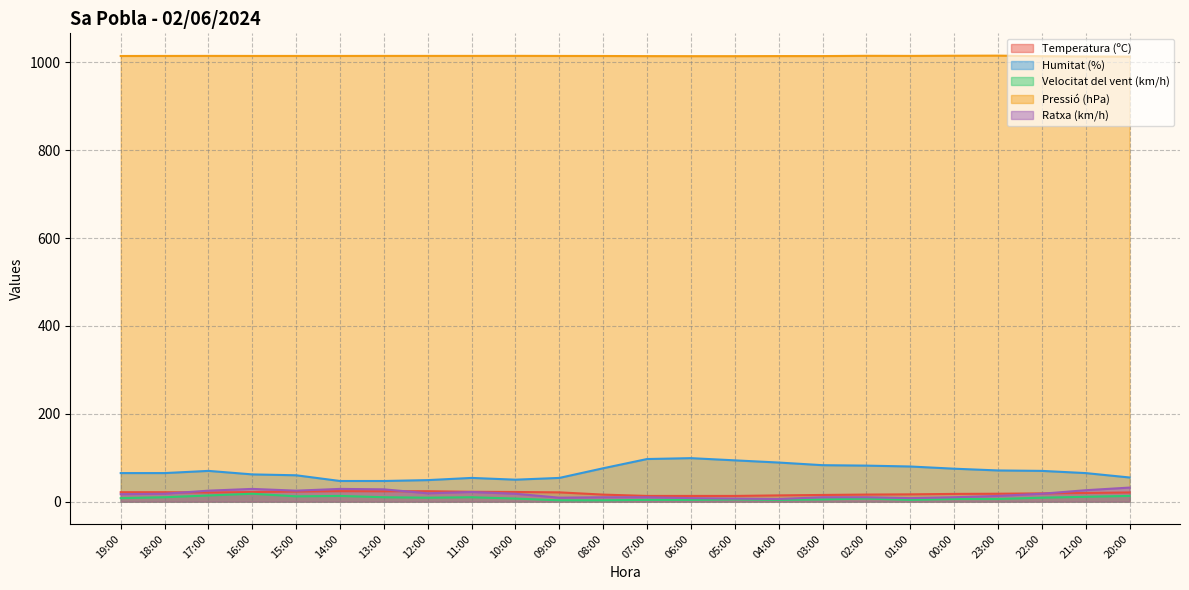

What are all the series names shown in the legend?

Temperatura (ºC), Humitat (%), Velocitat del vent (km/h), Pressió (hPa), Ratxa (km/h)